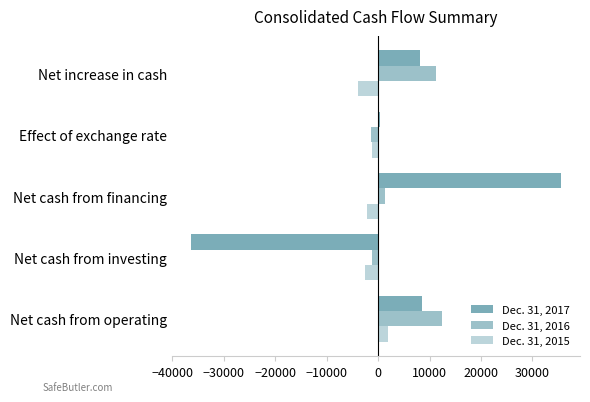

How many positive values does the Dec. 31, 2015 series have?

1